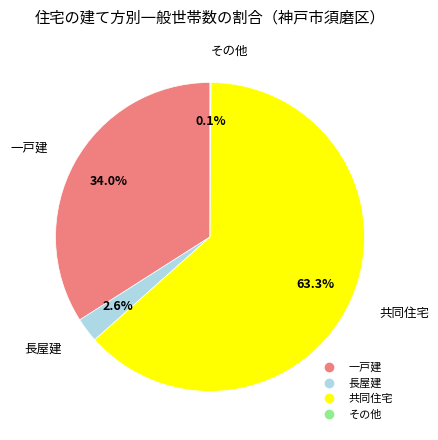

What percentage is NOT represented by 共同住宅?

36.7%